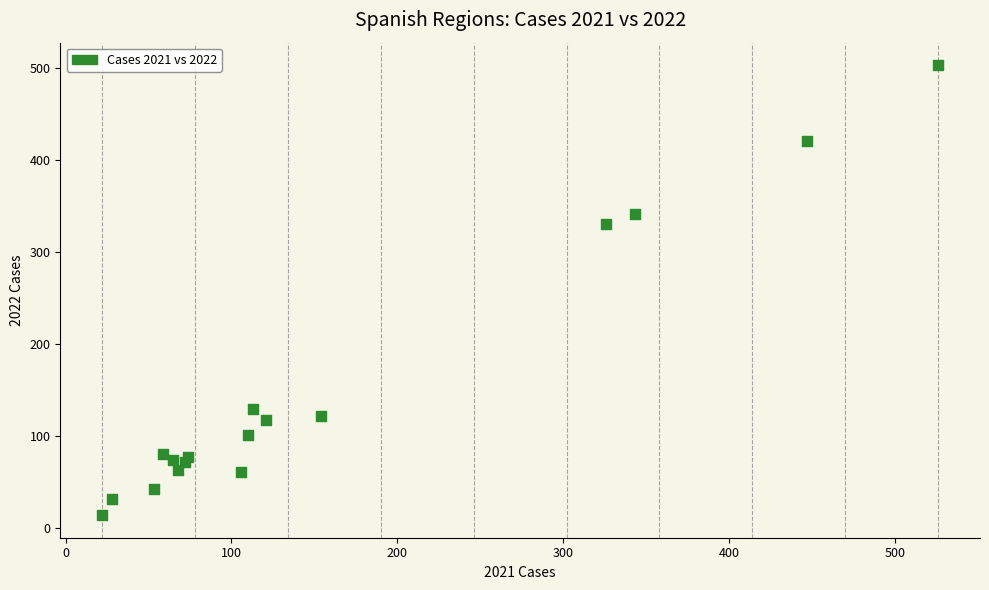

What Y value in the scatter plot is closest to 258?

330